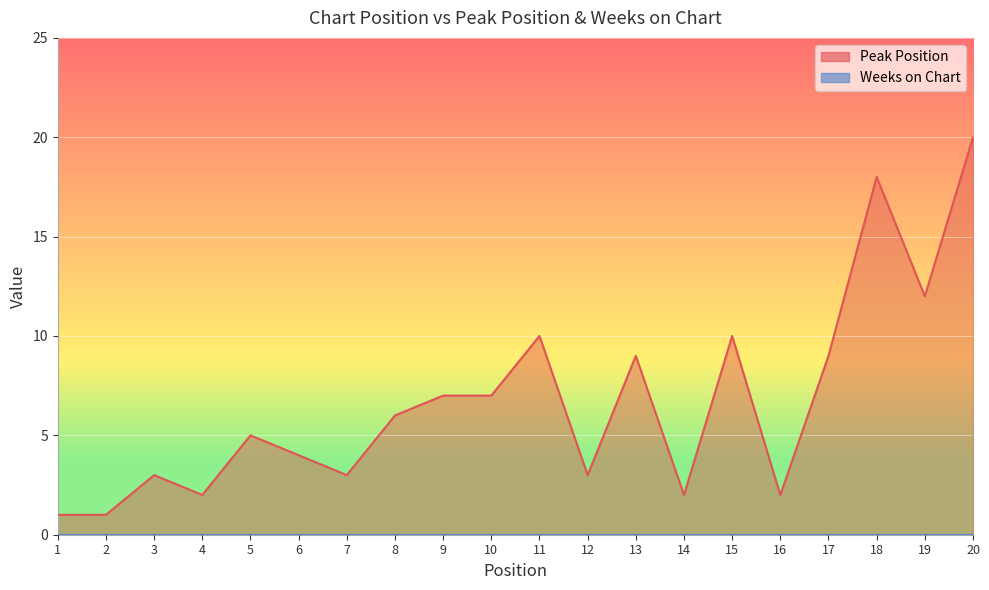

Reading left to right, list all the values displayed in this chart.

1	1	3	2	5	4	3	6	7	7	10	3	9	2	10	2	9	18	12	20